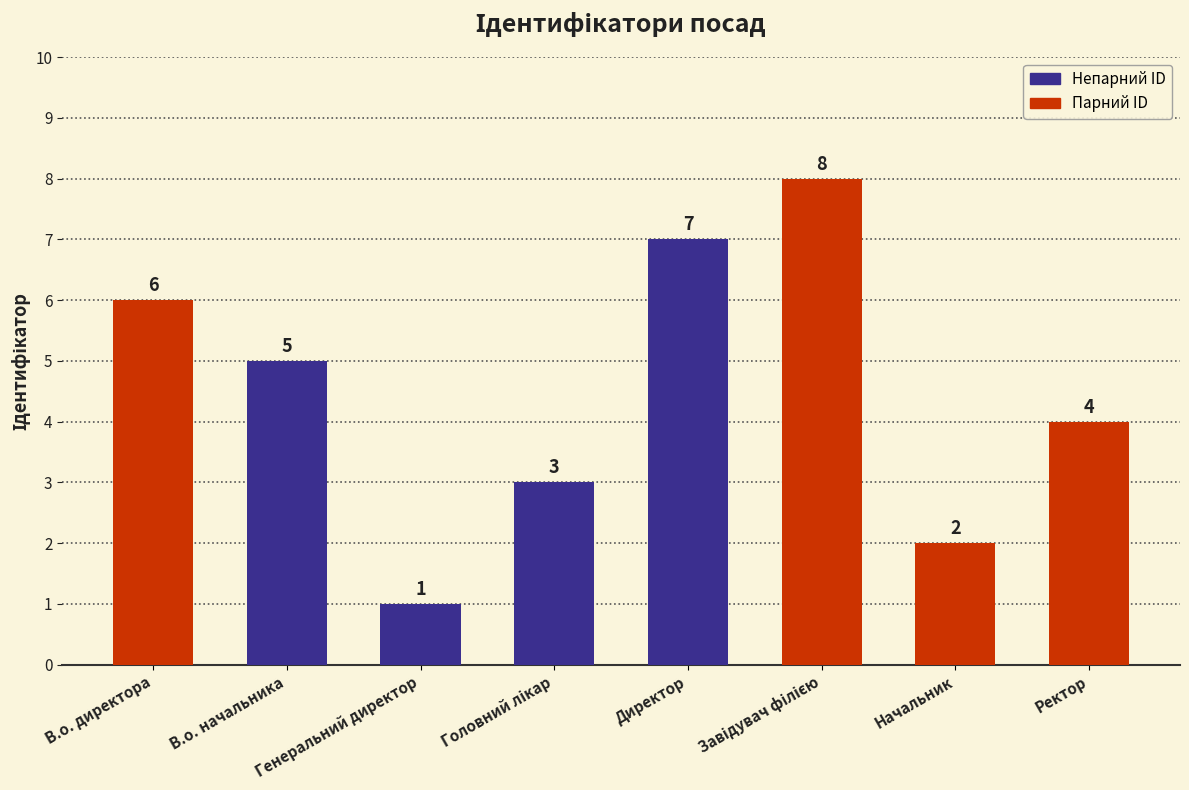

What is the value of the 2nd bar from the left?

5